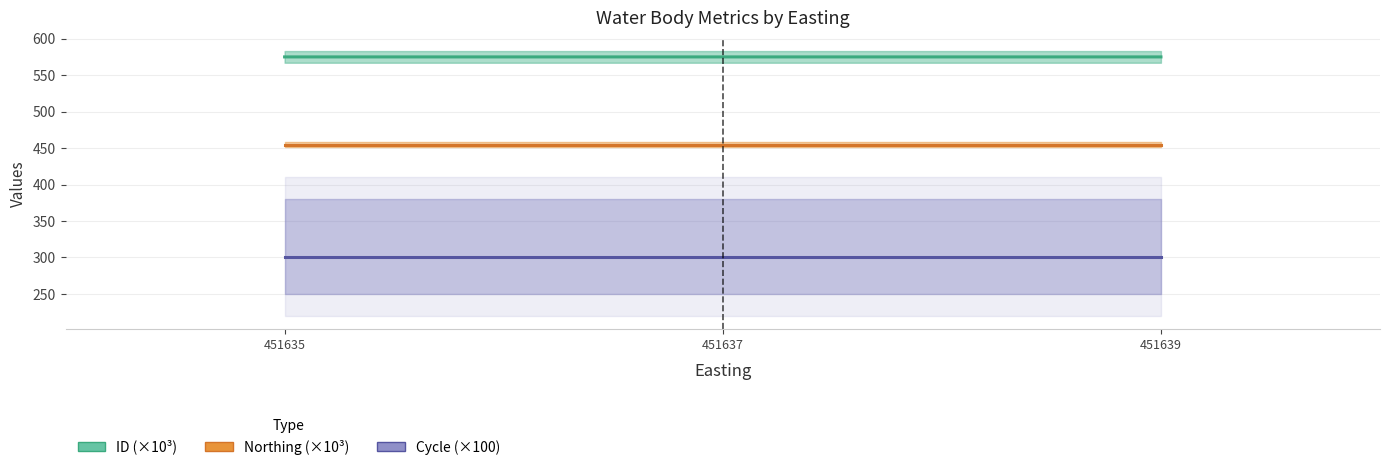

What is the value of the ID (×10³) point at the 2nd from the left?

574.9